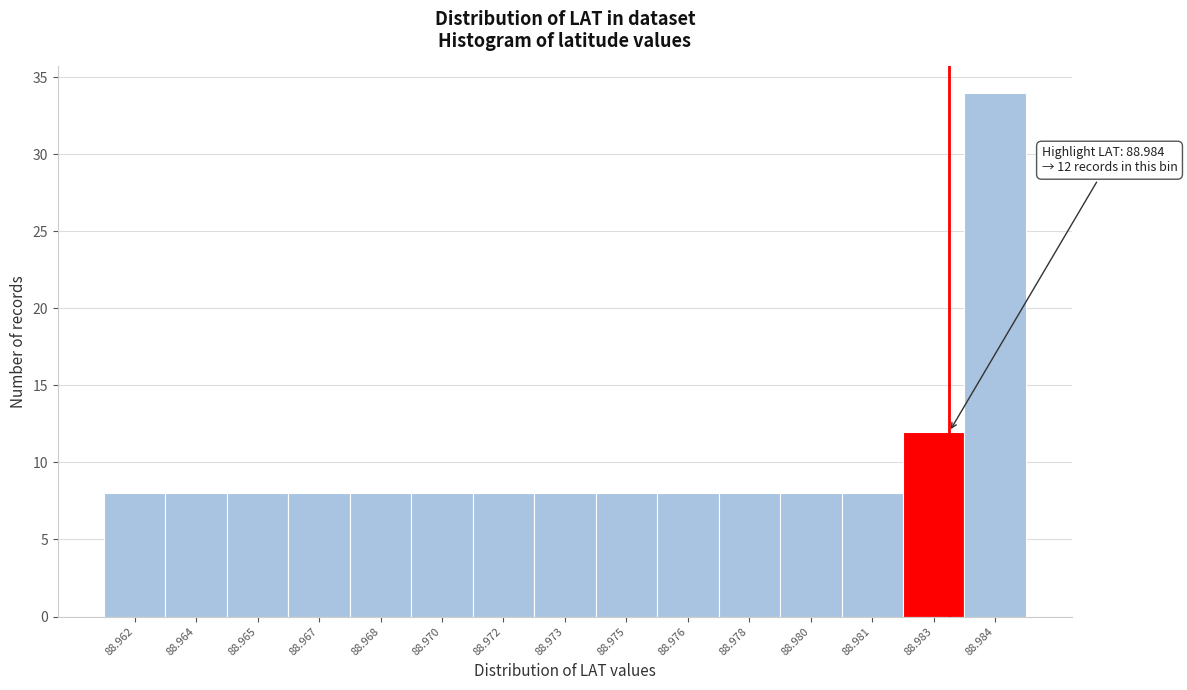

Reading left to right, extract all data points from this chart.

88.962=8	88.964=8	88.965=8	88.967=8	88.968=8	88.970=8	88.972=8	88.973=8	88.975=8	88.976=8	88.978=8	88.980=8	88.981=8	88.983=12	88.984=34